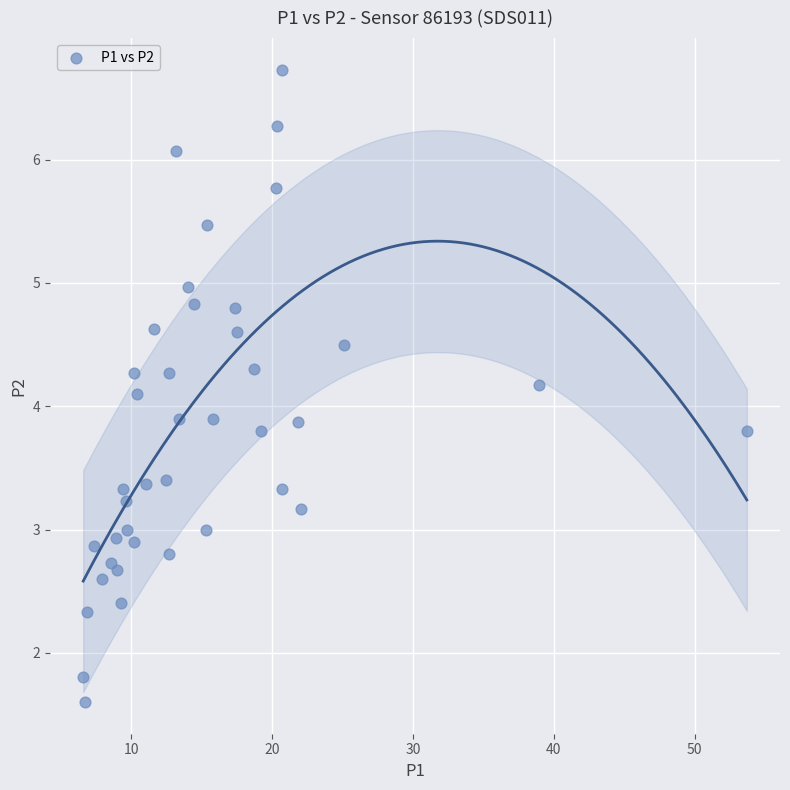

What is the range of Y values (max minus min)?

5.1